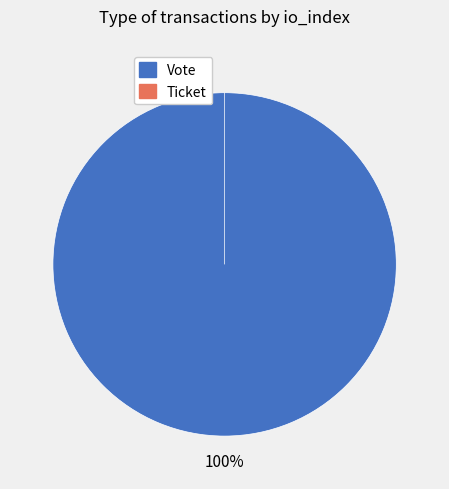

What is the majority slice?

Vote